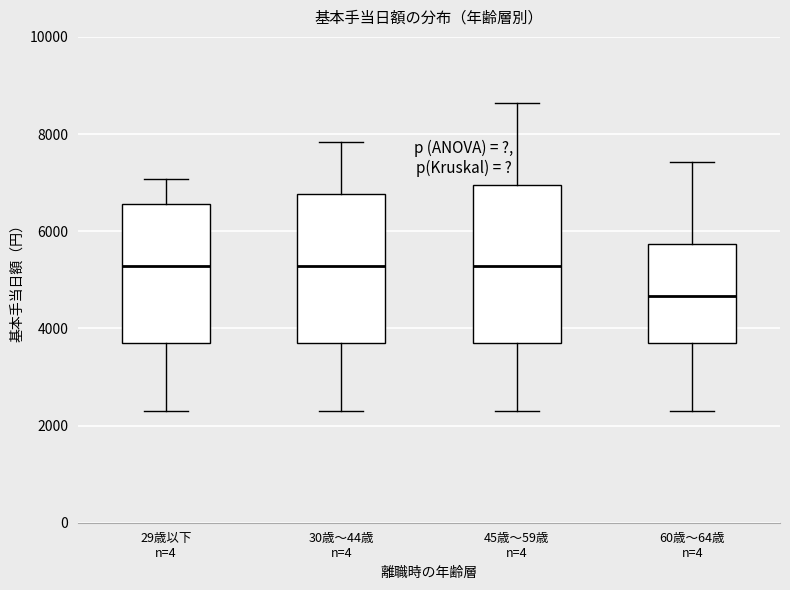

Reading left to right, transcribe this box plot: for each box, give where its median line is, the range the box spans, and where its two whiskers end, as read against the y-axis. The values are not printed on the chart, so give them approximately, as read against the axis.

29歳以下 n=4: median 5200, box 3600 to 6600, whiskers 2200 to 7000
30歳～44歳 n=4: median 5200, box 3600 to 6800, whiskers 2200 to 7800
45歳～59歳 n=4: median 5200, box 3600 to 7000, whiskers 2200 to 8600
60歳～64歳 n=4: median 4600, box 3600 to 5800, whiskers 2200 to 7400